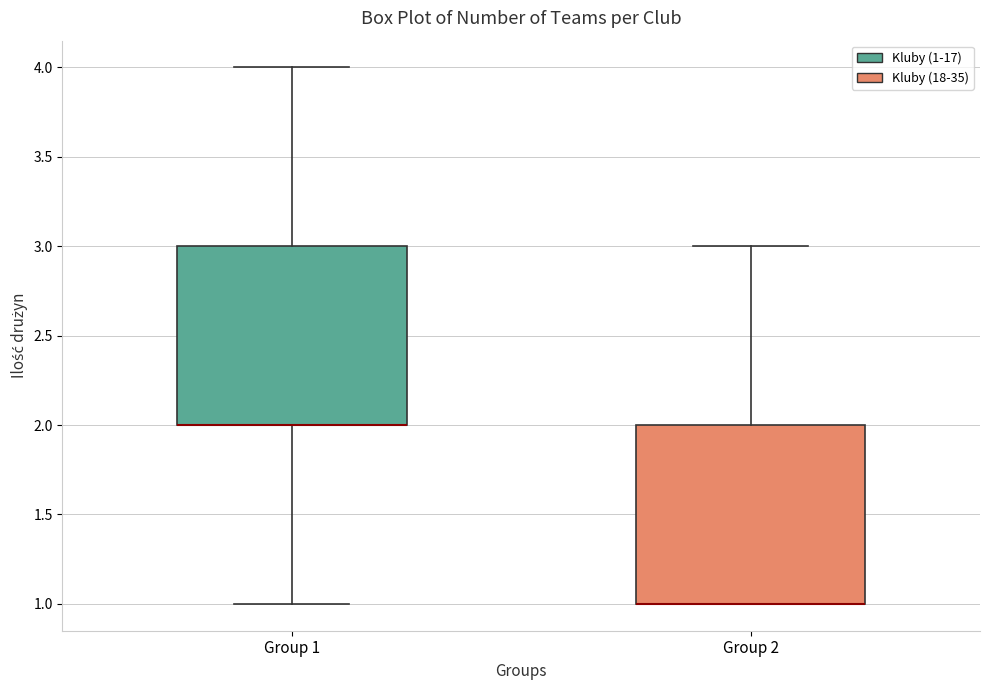

Reading left to right, read every box against the y-axis: the position of its median line, the range the box covers, and the ends of its whiskers. The values are not printed on the chart, so give them approximately, as read against the axis.

Group 1: median 2 (drawn on the box's lower edge), box 2 to 3, whiskers 1 to 4
Group 2: median 1 (drawn on the box's lower edge), box 1 to 2, whiskers 1 to 3